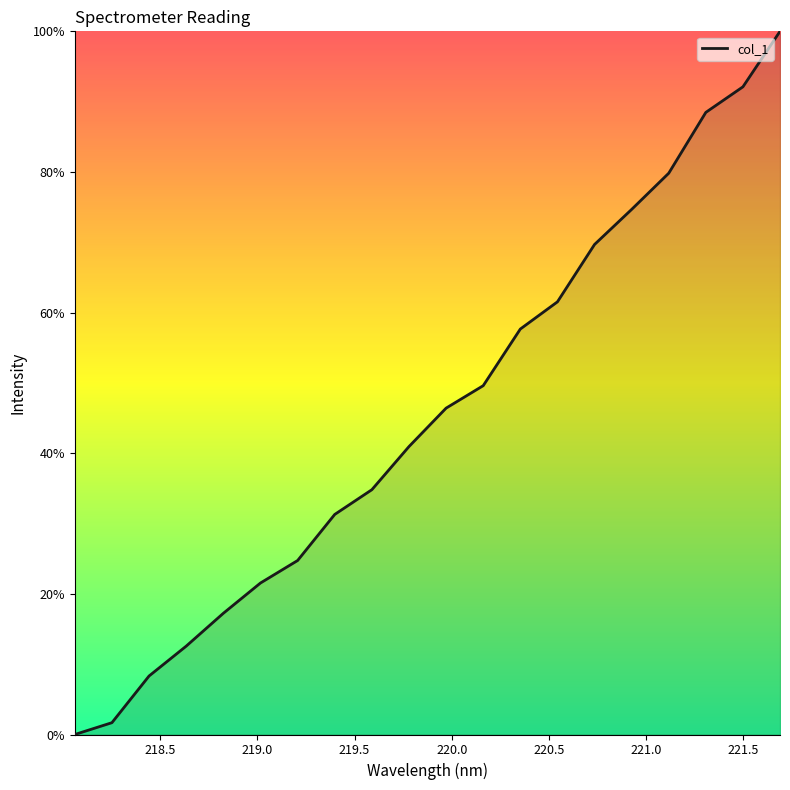

What is the greatest value displayed?

100.0